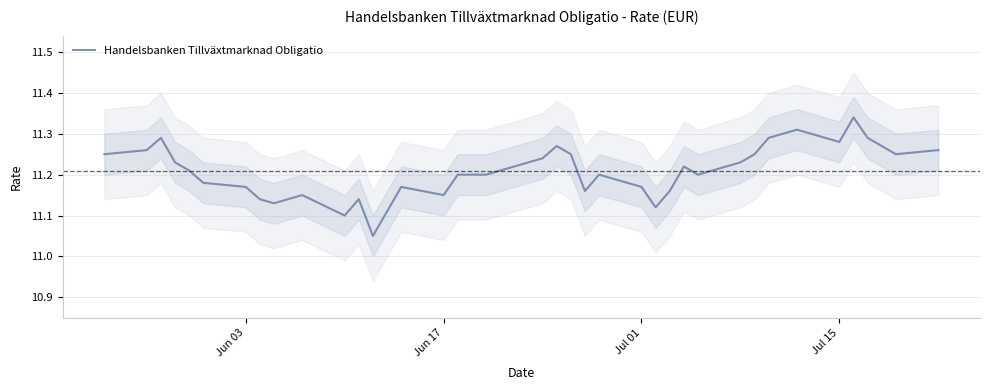

Is this an area chart (filled region under the line)?

No